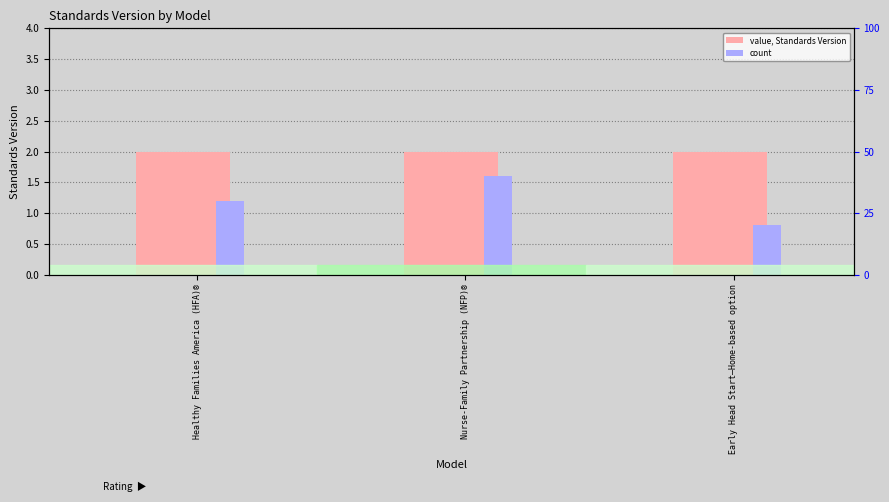

Between Healthy Families America (HFA)® and Nurse-Family Partnership (NFP)®, which is larger?

Healthy Families America (HFA)®